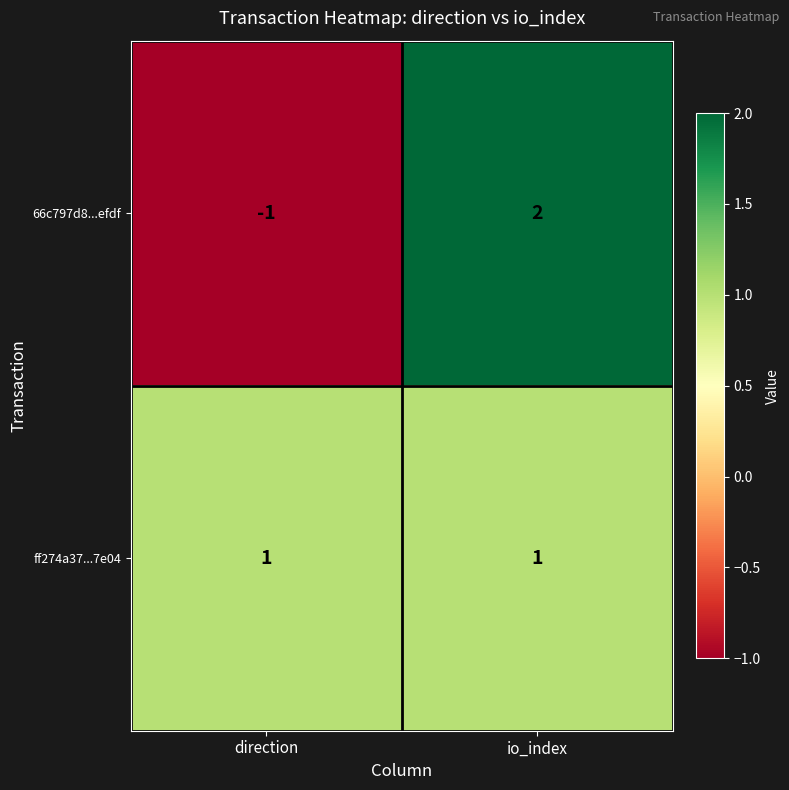

Which series changed the most between direction and io_index?

66c797d8...efdf